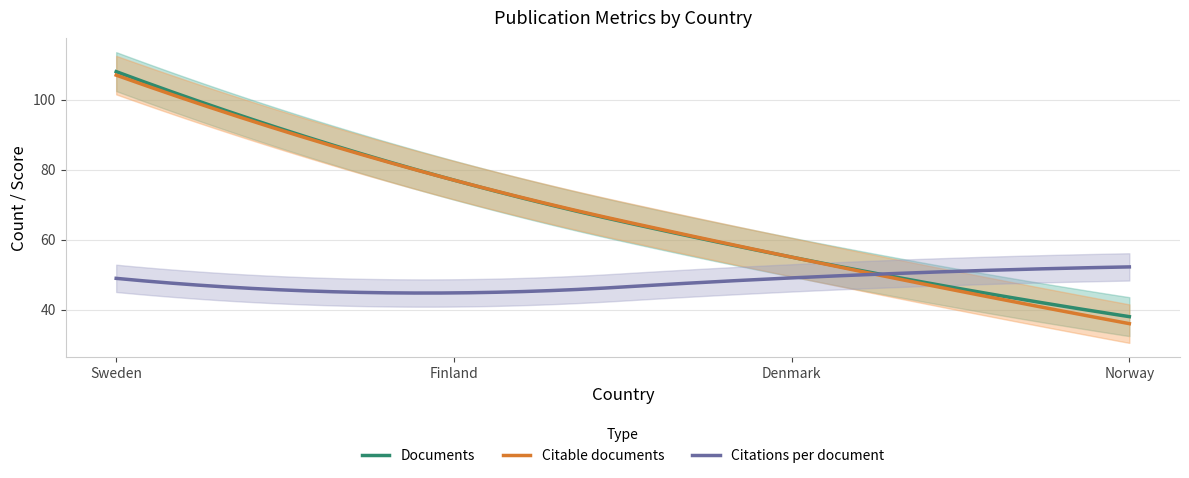

True or false: Citable documents and Documents cross at least once.

False